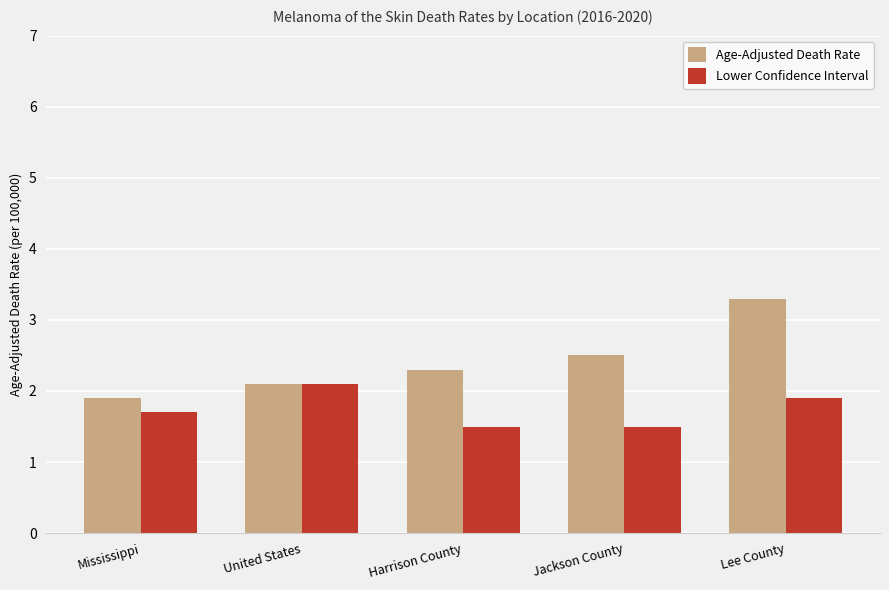

How many bars are there in each group?

2